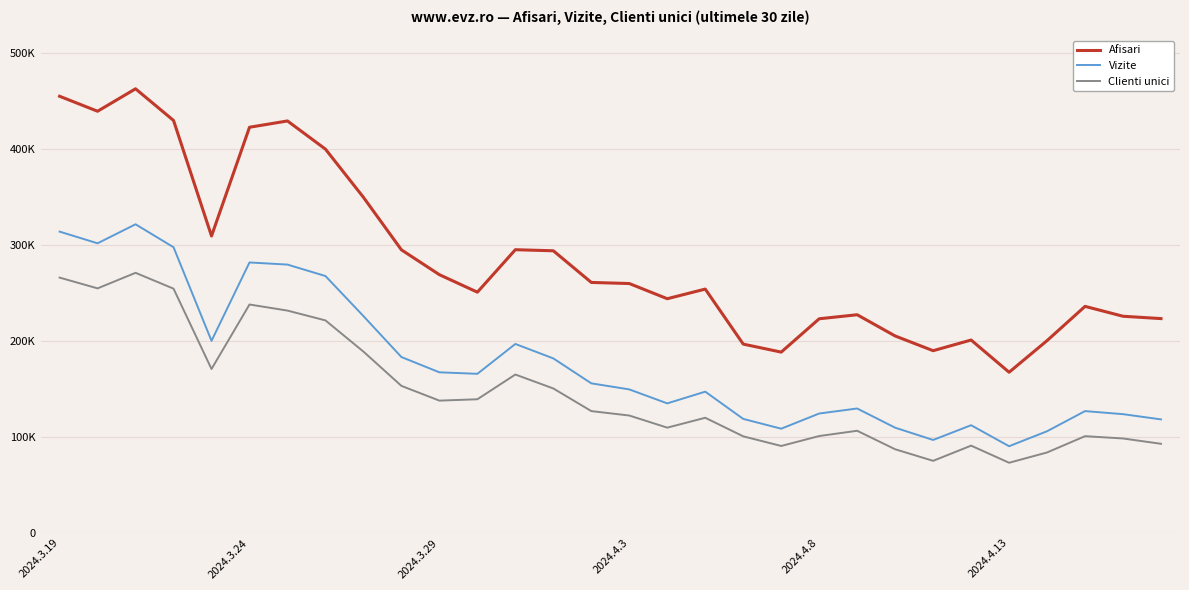

Does the chart display data point markers on the line(s)?

No